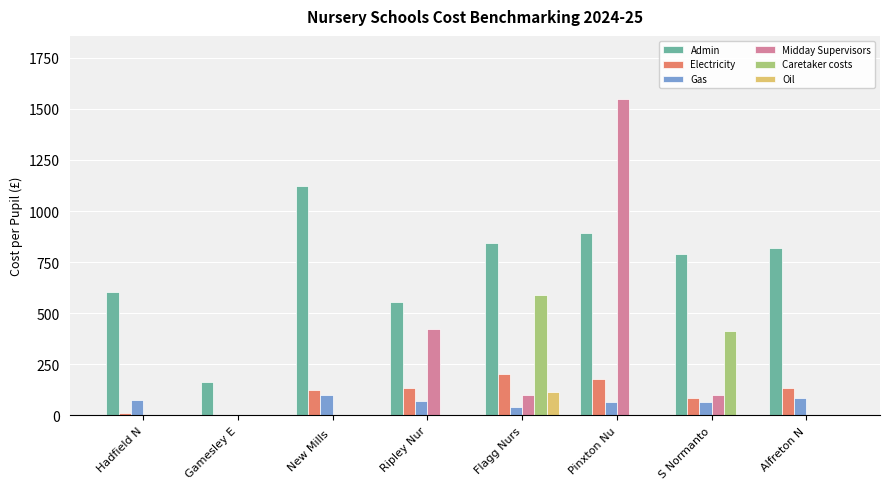

At which category does the chart reach its peak across all series?

Pinxton Nu